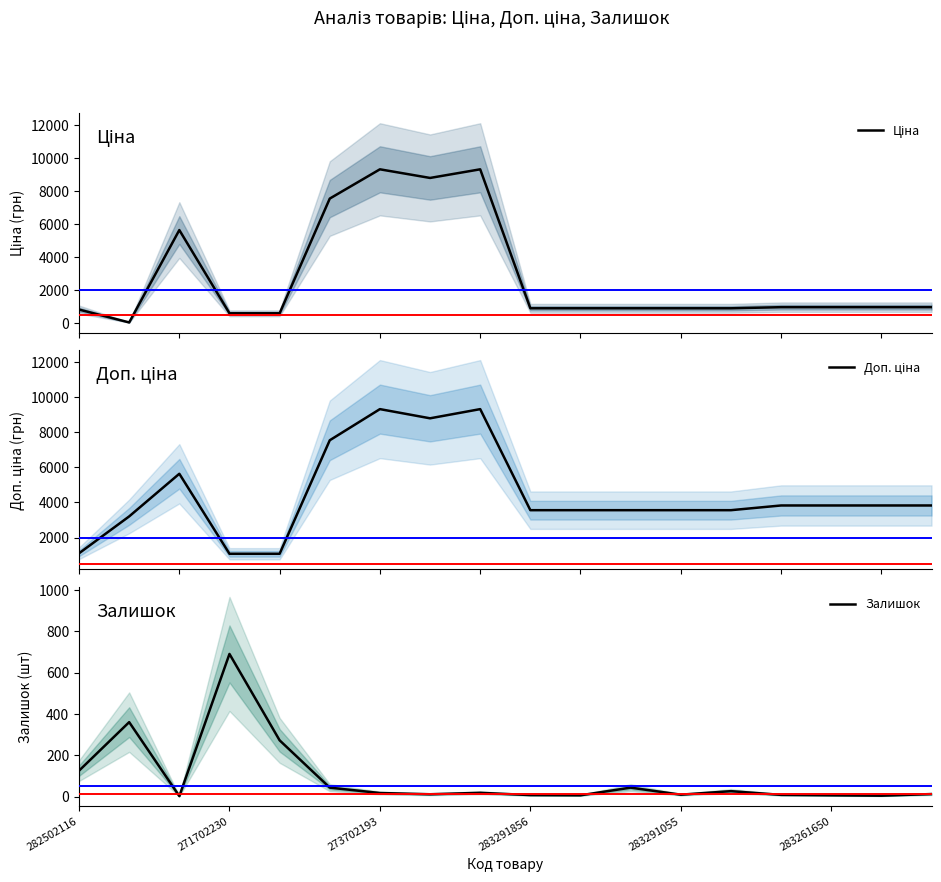

The value of Залишок at 271702230 is 898. True or false?

False